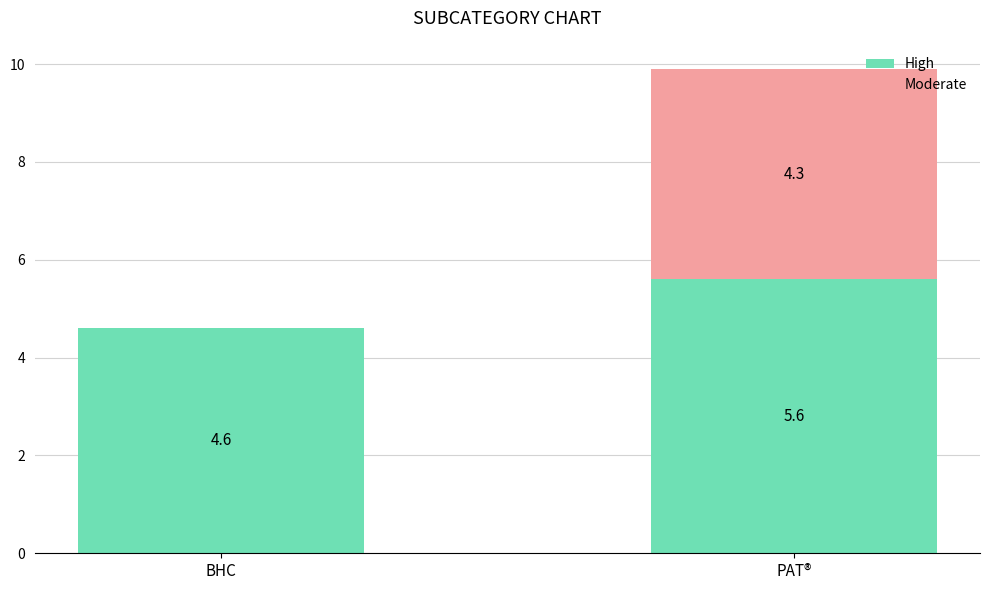

Does the chart contain stacked bars?

Yes